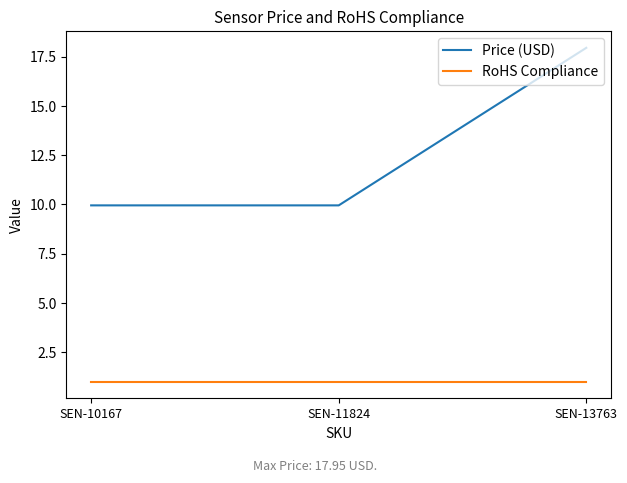

What is the difference between the maximum and second lowest values in the Price (USD) series?

8.0